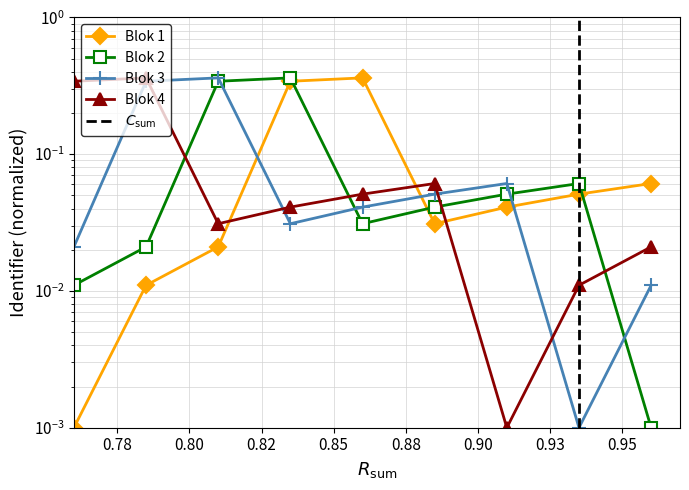

Reading right to left, transcribe all the data shown in this chart.

Blok 1: 0.1	0.1	0.0	0.0	0.4	0.3	0.0	0.0	0.0
Blok 2: 0.0	0.1	0.1	0.0	0.0	0.4	0.3	0.0	0.0
Blok 3: 0.0	0.0	0.1	0.1	0.0	0.0	0.4	0.3	0.0
Blok 4: 0.0	0.0	0.0	0.1	0.1	0.0	0.0	0.4	0.3